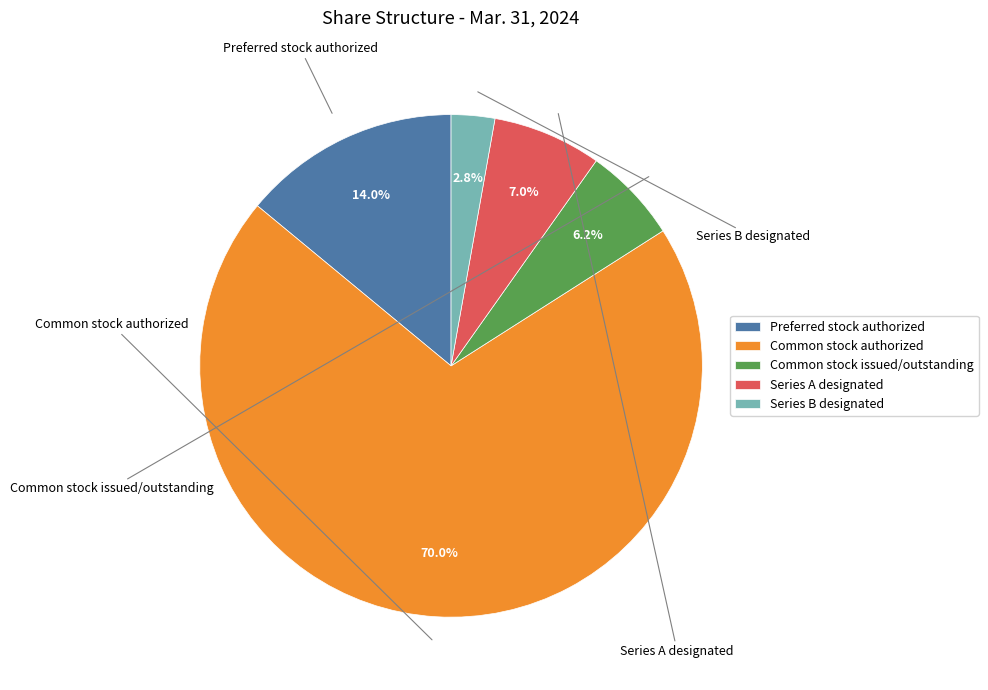

True or false: Common stock issued/outstanding accounts for 6% of the total.

True